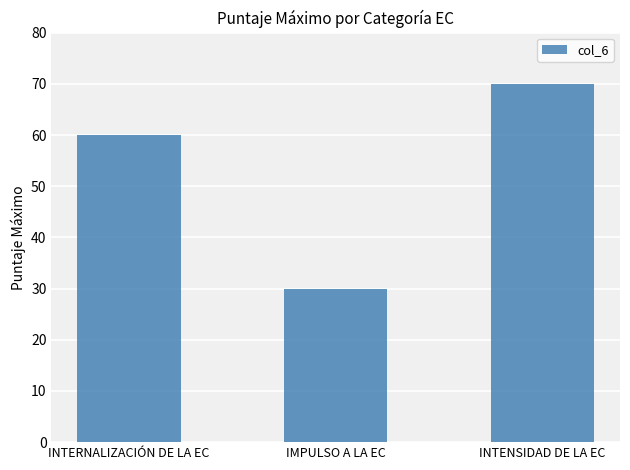

How many values are below 60?

1